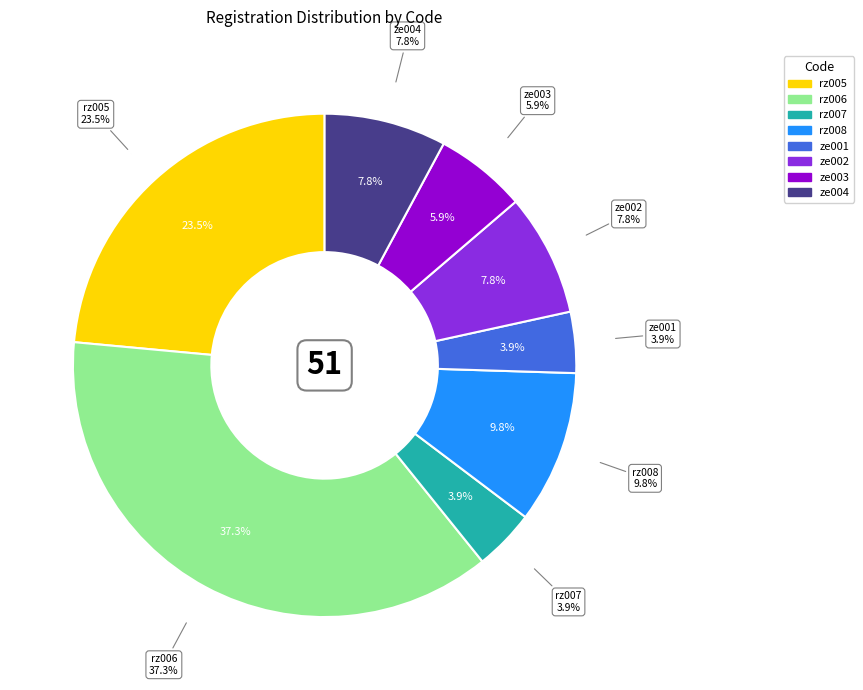

True or false: ze003 accounts for 1% of the total.

False